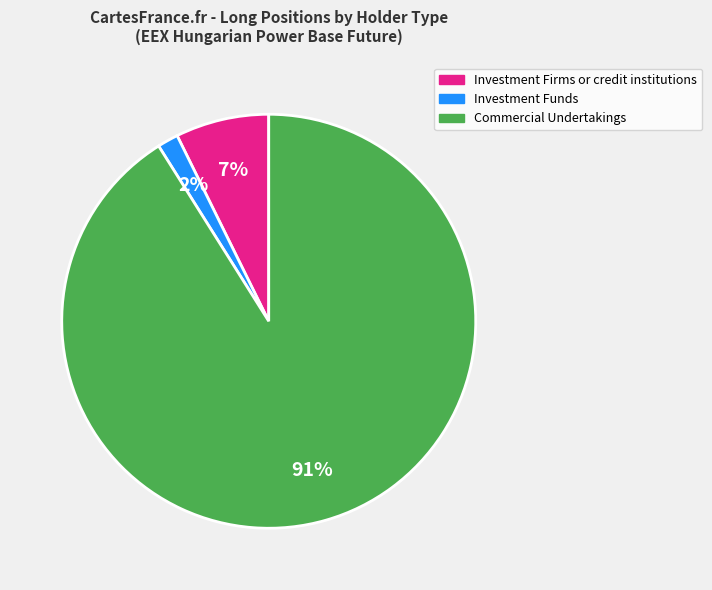

Count the number of slices in the pie.

3